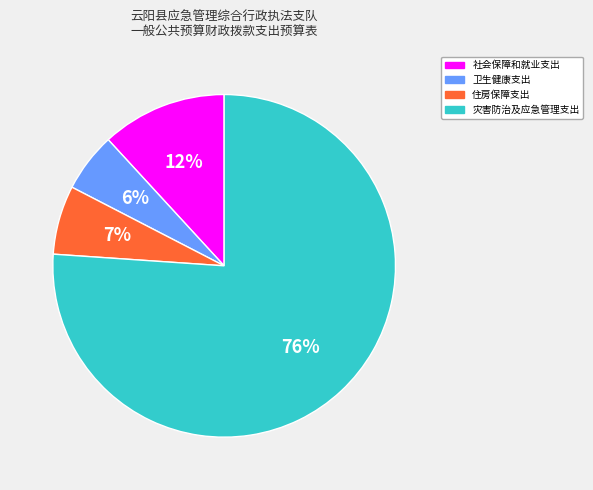

What is the largest slice in the pie chart?

灾害防治及应急管理支出